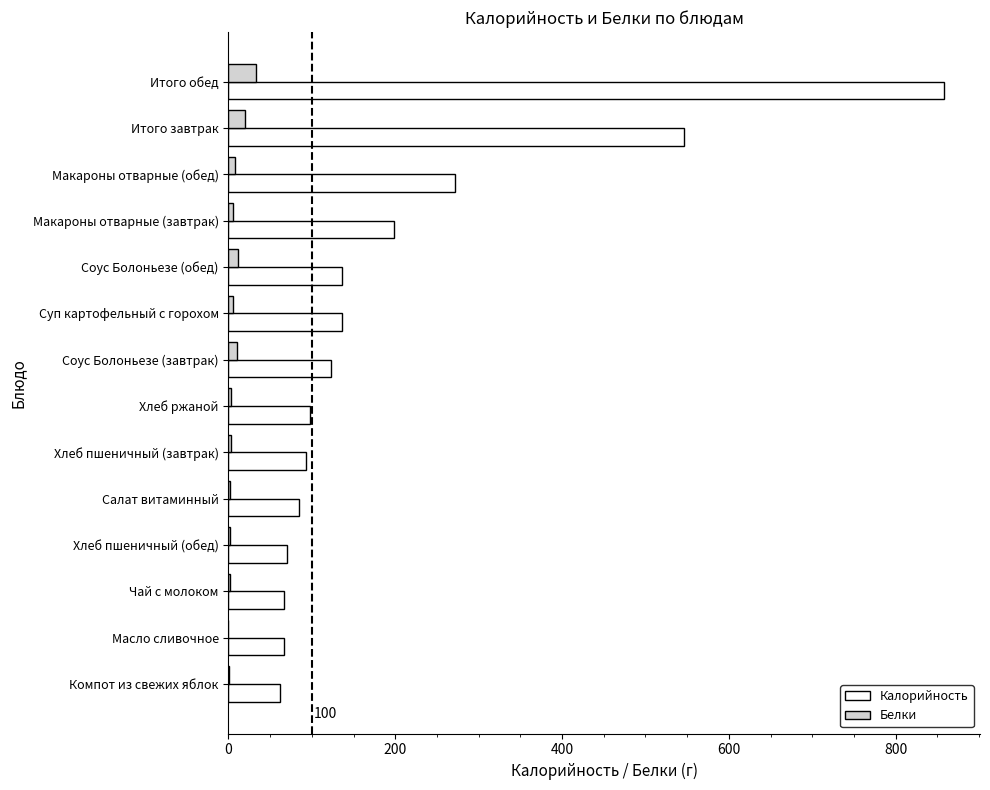

What is the sum of all Калорийность values?

2809.4